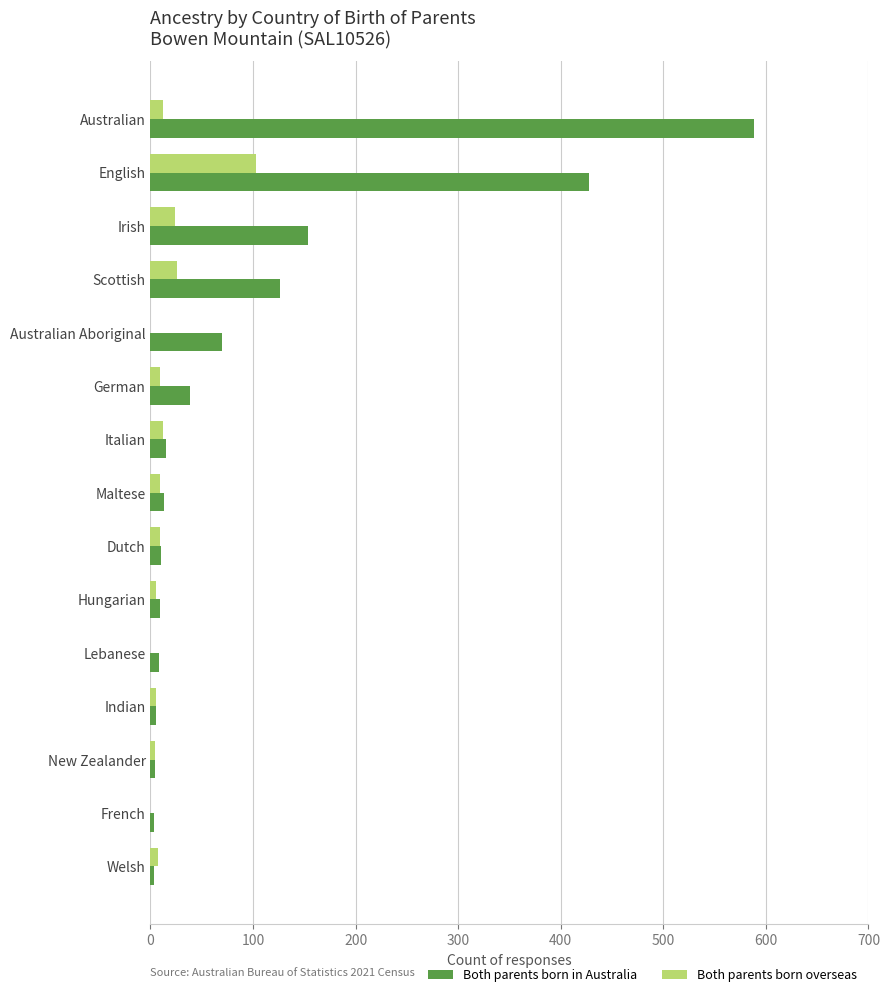

At which label is Both parents born in Australia closest to 295?

English